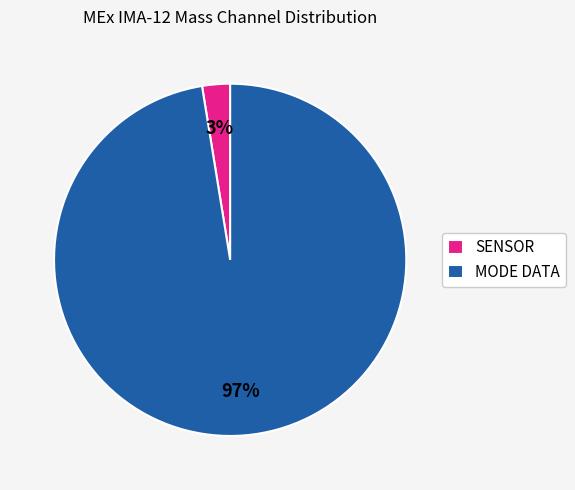

How many slices are in this pie chart?

2